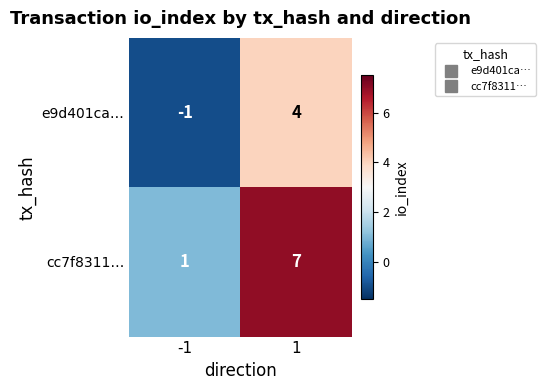

Which category has the lowest value across all series?

-1